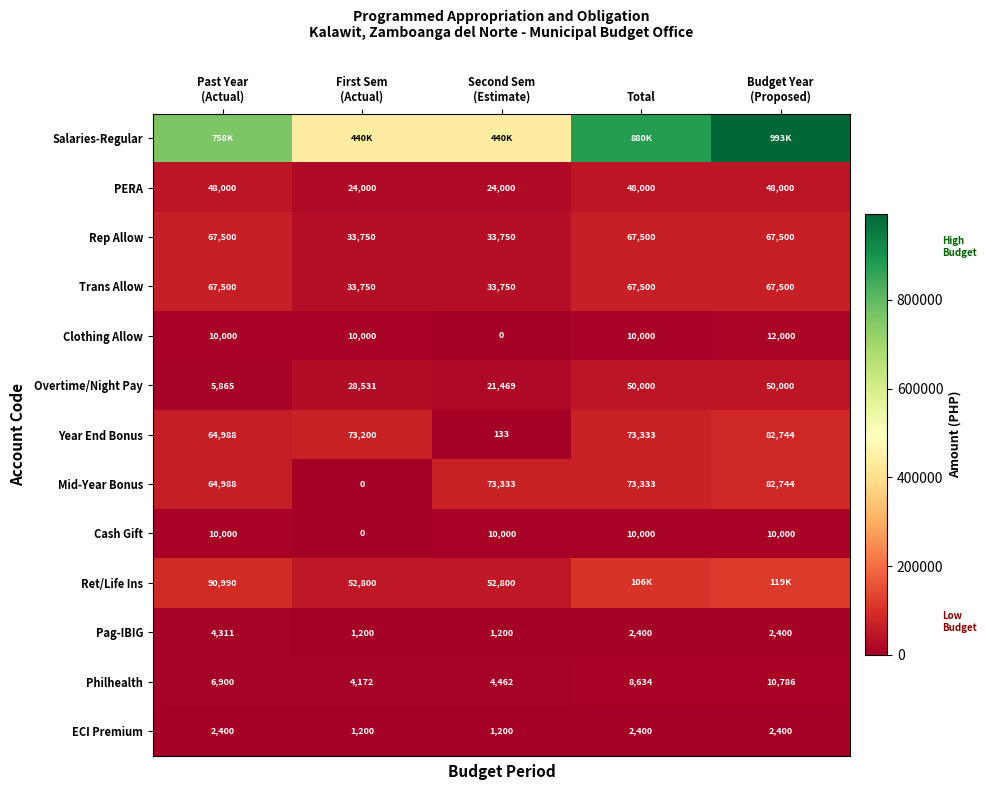

Count the Rep Allow values in the range 33750 to 67500.

5